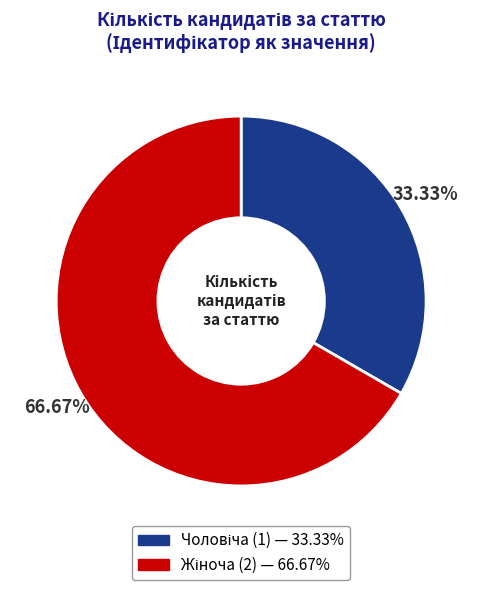

Does any single category account for the majority?

Yes